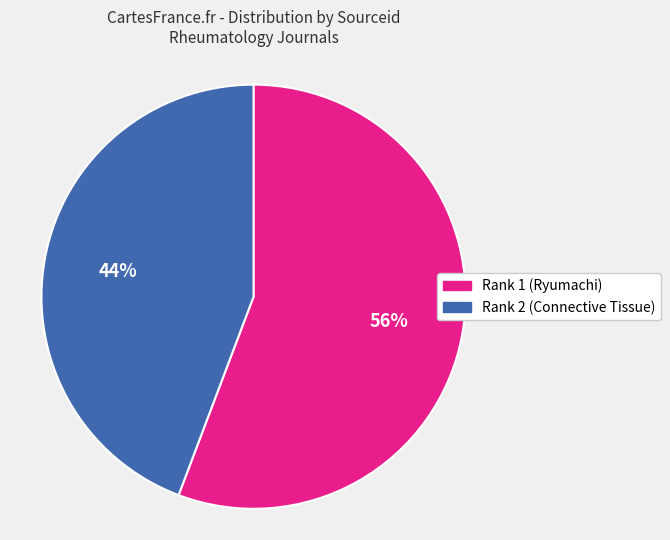

What is the smallest slice in the pie chart?

Rank 2 (Connective Tissue)